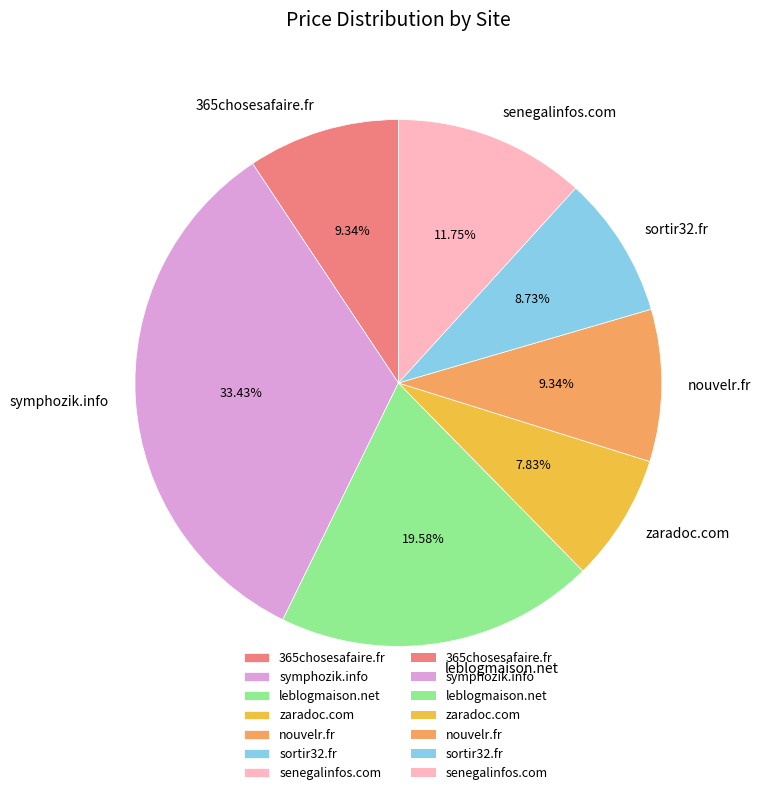

Is there a majority slice in this chart?

No